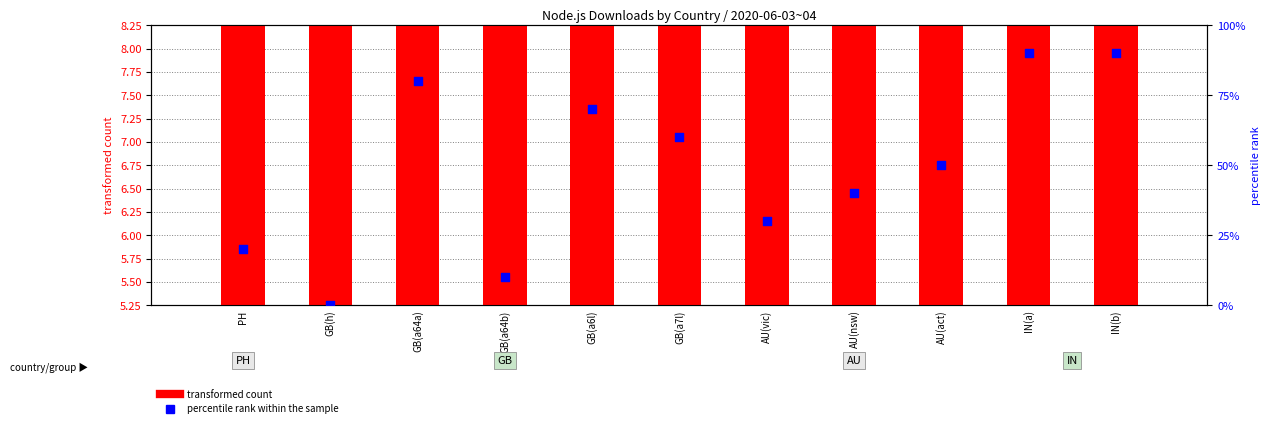

Which series reaches the maximum Y coordinate?

percentile rank within the sample